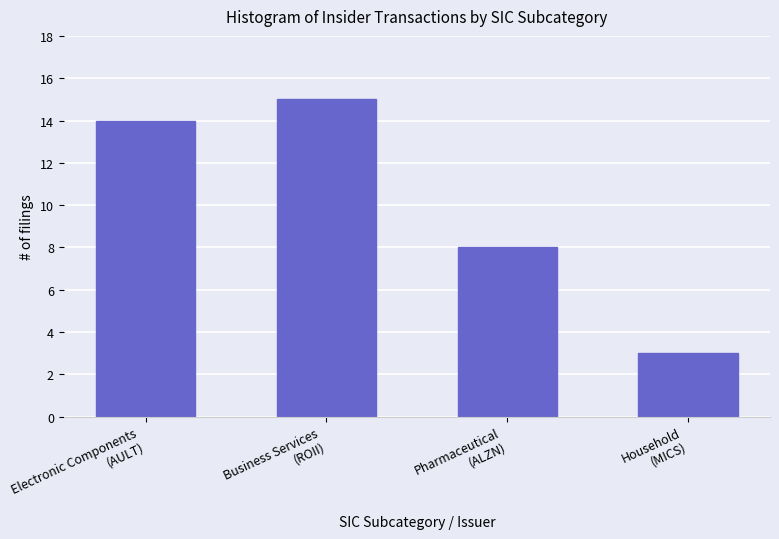

How many bars are there in total?

4